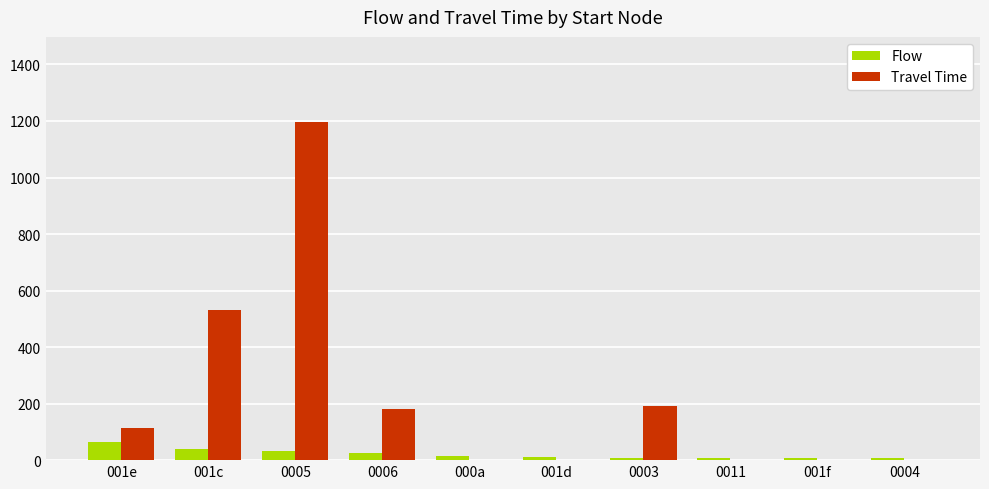

What is the sum of the Flow values at 000a and 001d?

25